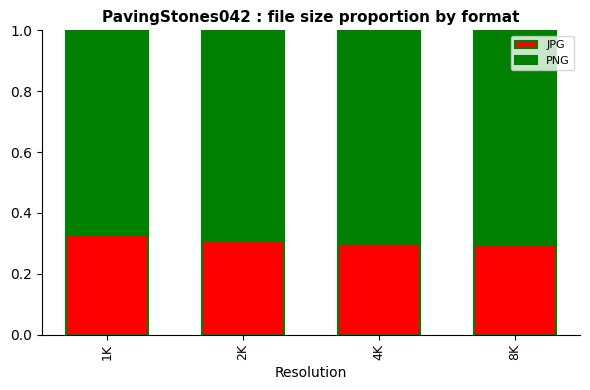

Is it true that JPG equals 0.2 at 8K?

False